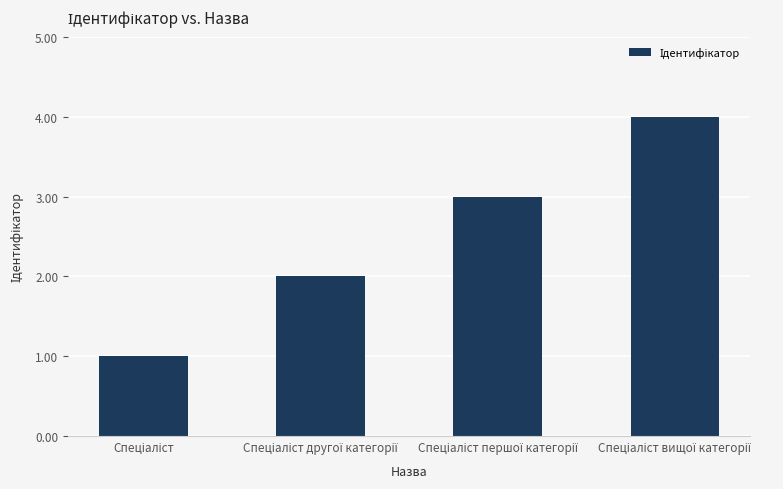

What is the smallest value displayed?

1